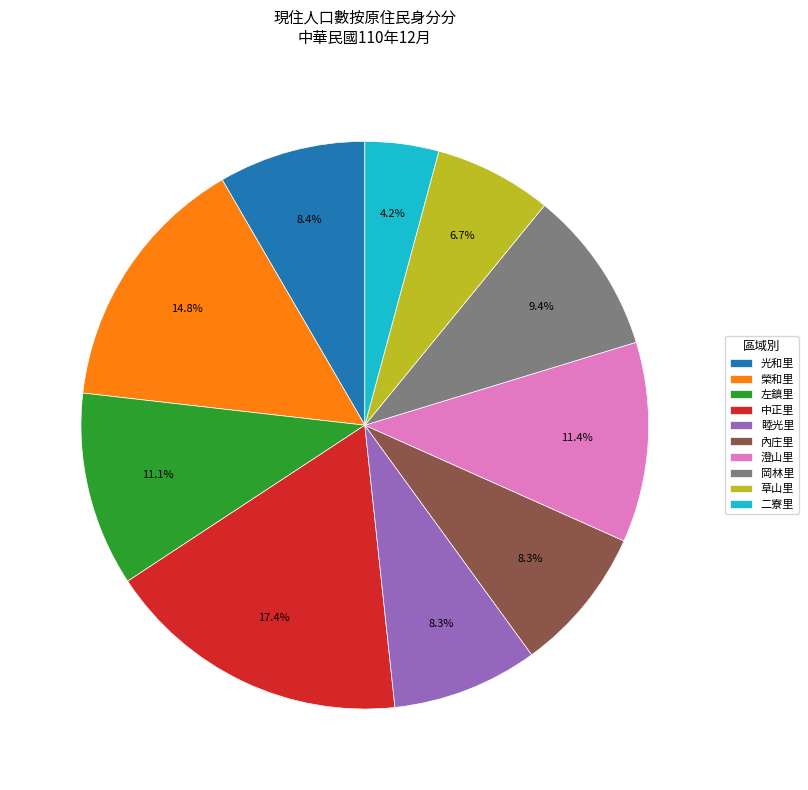

Which slice is the largest?

中正里